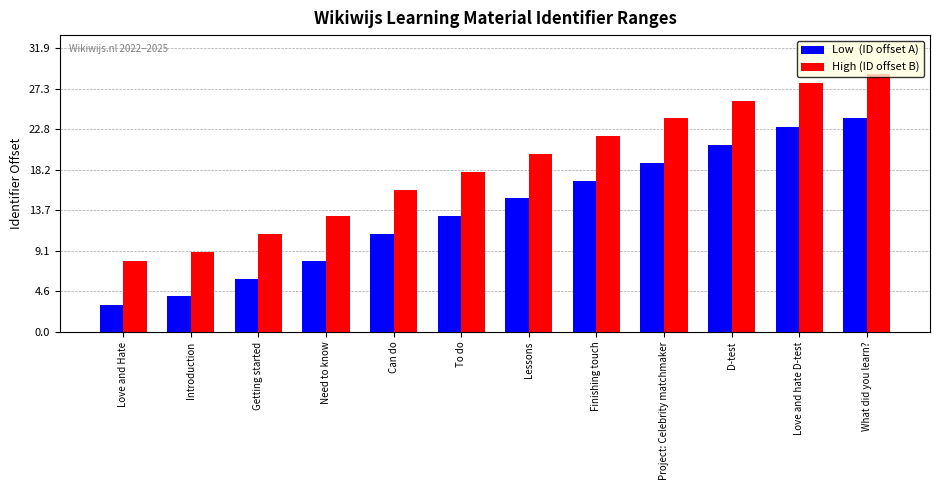

At which category is the sum across all series the highest?

What did you learn?